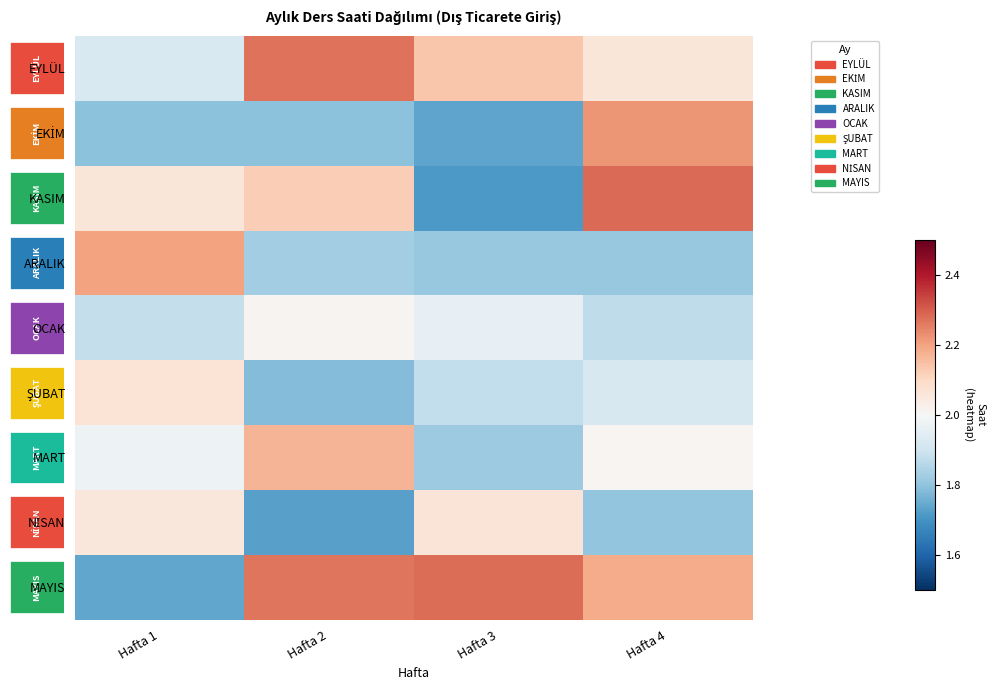

What is the sum of all OCAK values?

7.7